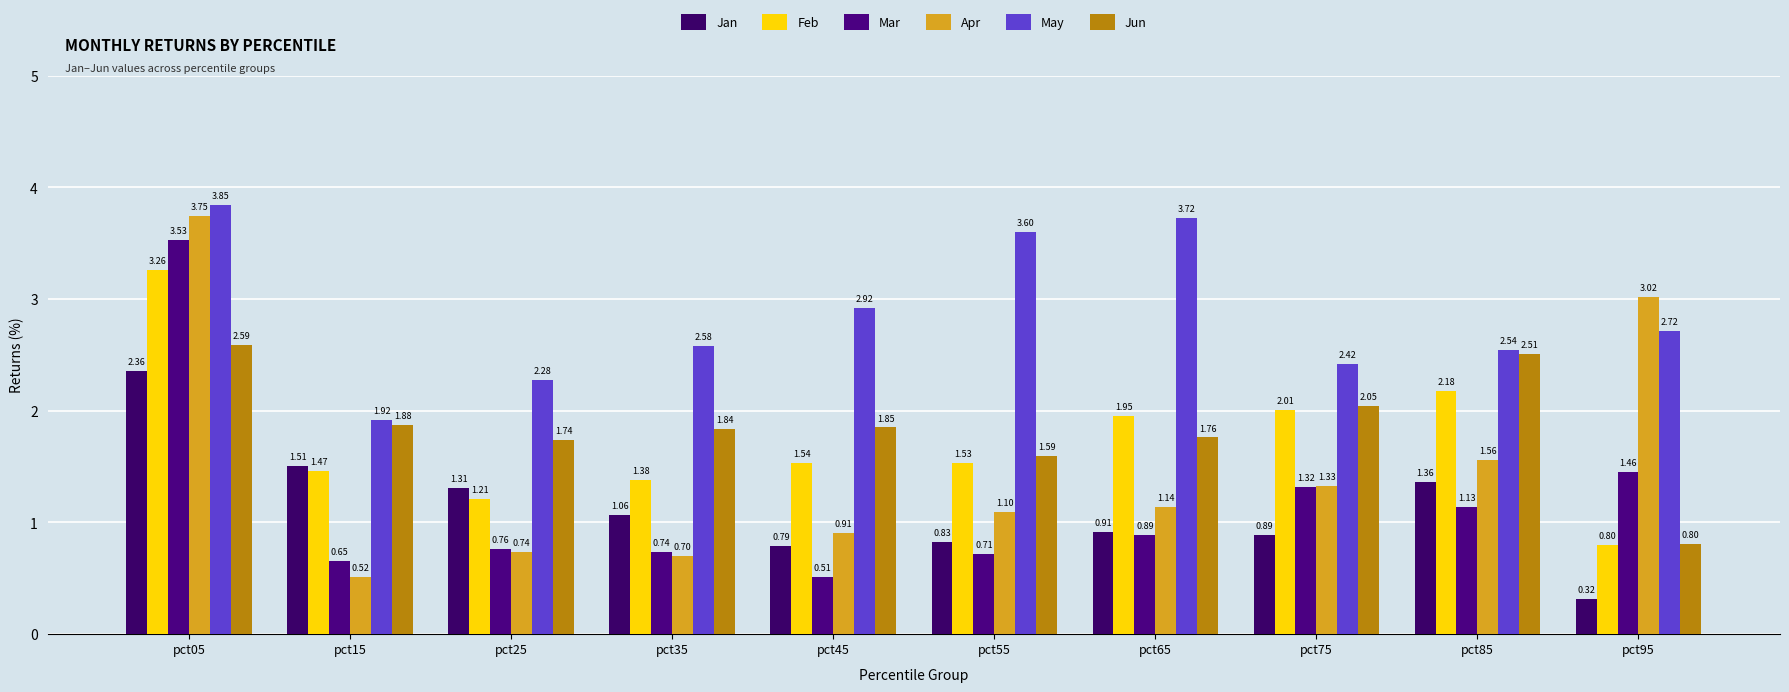

Reading left to right, extract all data points from this chart.

Jan: 2.4	1.5	1.3	1.1	0.8	0.8	0.9	0.9	1.4	0.3
Feb: 3.3	1.5	1.2	1.4	1.5	1.5	2.0	2.0	2.2	0.8
Mar: 3.5	0.7	0.8	0.7	0.5	0.7	0.9	1.3	1.1	1.5
Apr: 3.7	0.5	0.7	0.7	0.9	1.1	1.1	1.3	1.6	3.0
May: 3.8	1.9	2.3	2.6	2.9	3.6	3.7	2.4	2.5	2.7
Jun: 2.6	1.9	1.7	1.8	1.9	1.6	1.8	2.0	2.5	0.8